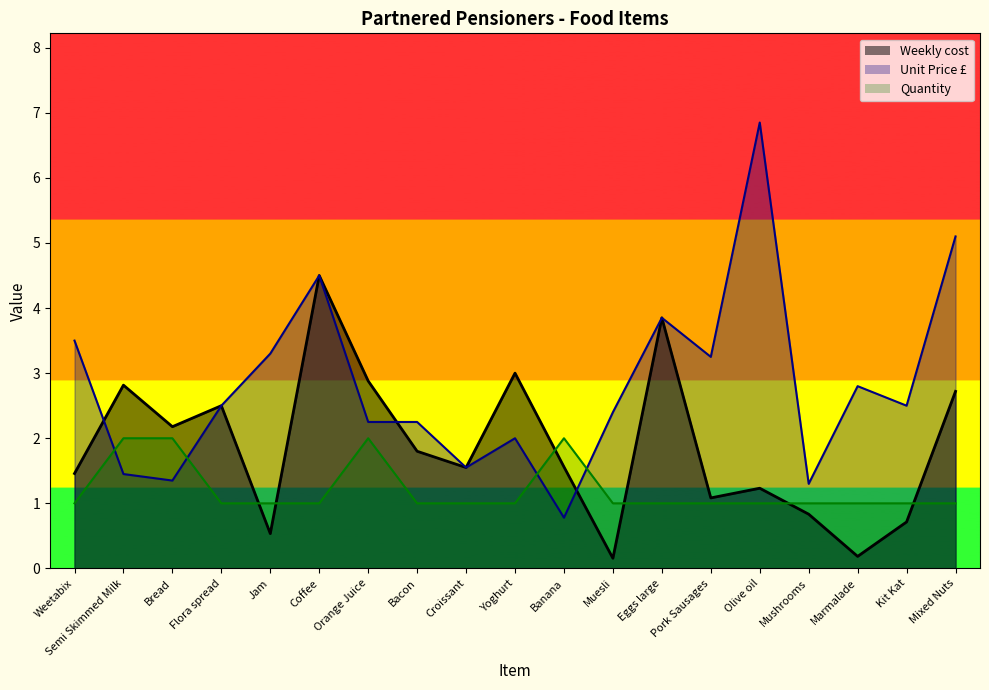

Reading left to right, transcribe all the data shown in this chart.

Weekly cost: Weetabix=1.5	Semi Skimmed Milk=2.8	Bread=2.2	Flora spread=2.5	Jam=0.5	Coffee=4.5	Orange Juice=2.9	Bacon=1.8	Croissant=1.6	Yoghurt=3.0	Banana=1.6	Muesli=0.2	Eggs large=3.9	Pork Sausages=1.1	Olive oil=1.2	Mushrooms=0.8	Marmalade=0.2	Kit Kat=0.7	Mixed Nuts=2.7
Quantity: Weetabix=1.0	Semi Skimmed Milk=2.0	Bread=2.0	Flora spread=1.0	Jam=1.0	Coffee=1.0	Orange Juice=2.0	Bacon=1.0	Croissant=1.0	Yoghurt=1.0	Banana=2.0	Muesli=1.0	Eggs large=1.0	Pork Sausages=1.0	Olive oil=1.0	Mushrooms=1.0	Marmalade=1.0	Kit Kat=1.0	Mixed Nuts=1.0
Unit Price: Weetabix=3.5	Semi Skimmed Milk=1.4	Bread=1.4	Flora spread=2.5	Jam=3.3	Coffee=4.5	Orange Juice=2.2	Bacon=2.2	Croissant=1.6	Yoghurt=2.0	Banana=0.8	Muesli=2.4	Eggs large=3.9	Pork Sausages=3.2	Olive oil=6.8	Mushrooms=1.3	Marmalade=2.8	Kit Kat=2.5	Mixed Nuts=5.1